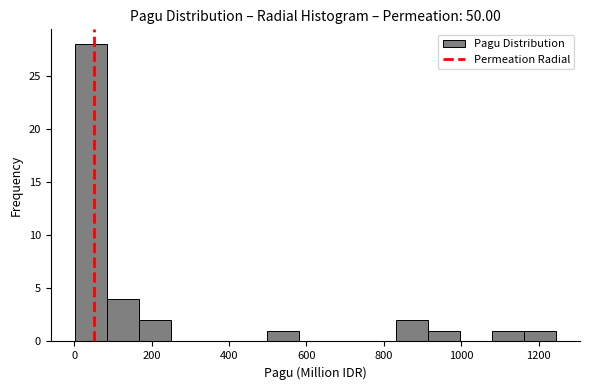

What is the height of the bar covering 160 to 240 on the x-axis? Neither the bar edges nor the heights are printed on the chart, so give them approximately, as read against the axes.

2